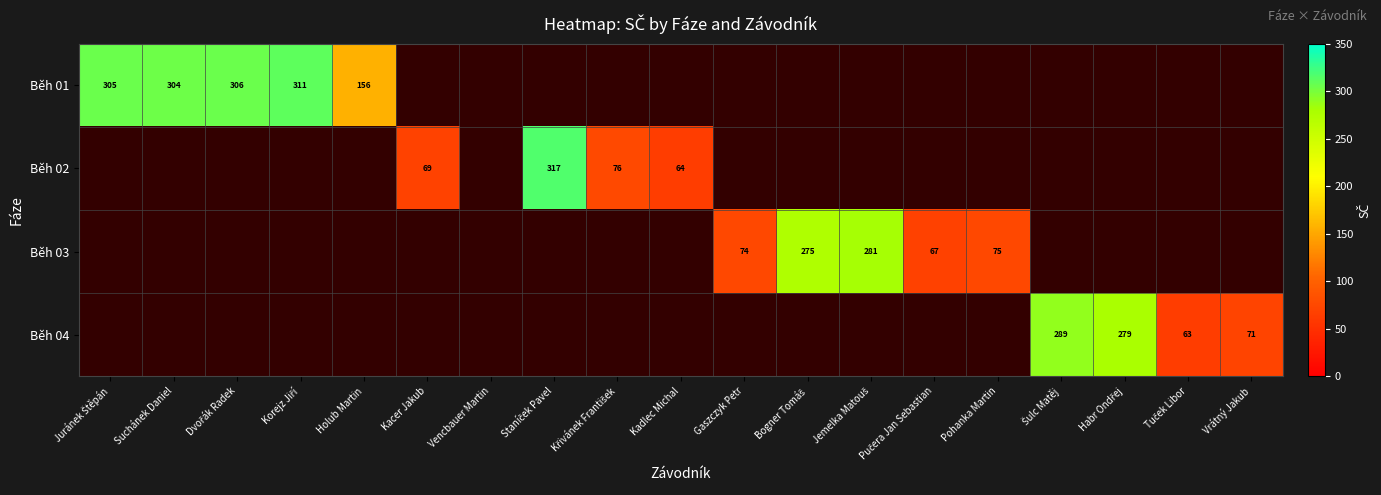

Is it true that Běh 03 equals 75 at Pohanka Martin?

True